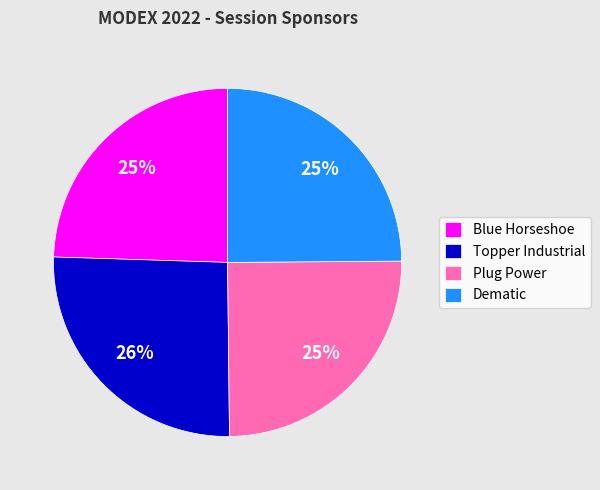

Which slice is the largest?

Topper Industrial